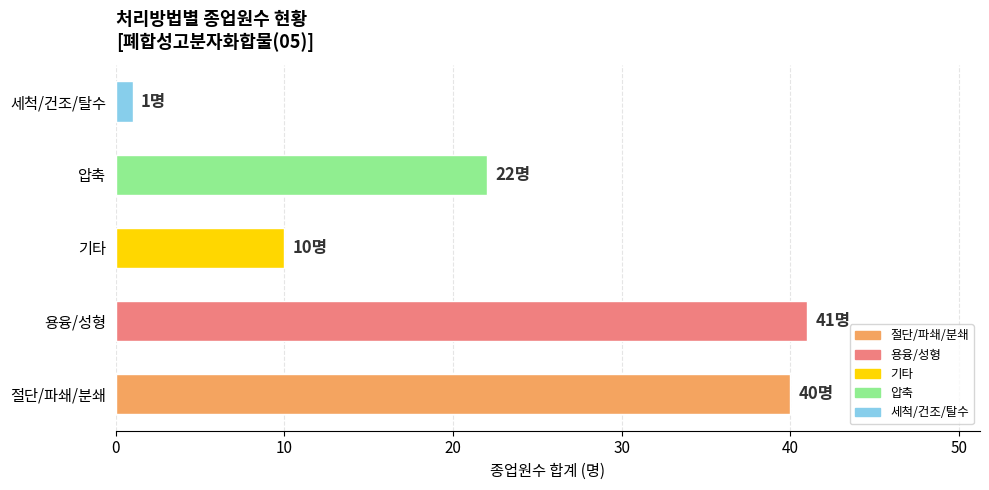

Which label corresponds to the smallest value in the chart?

세척/건조/탈수